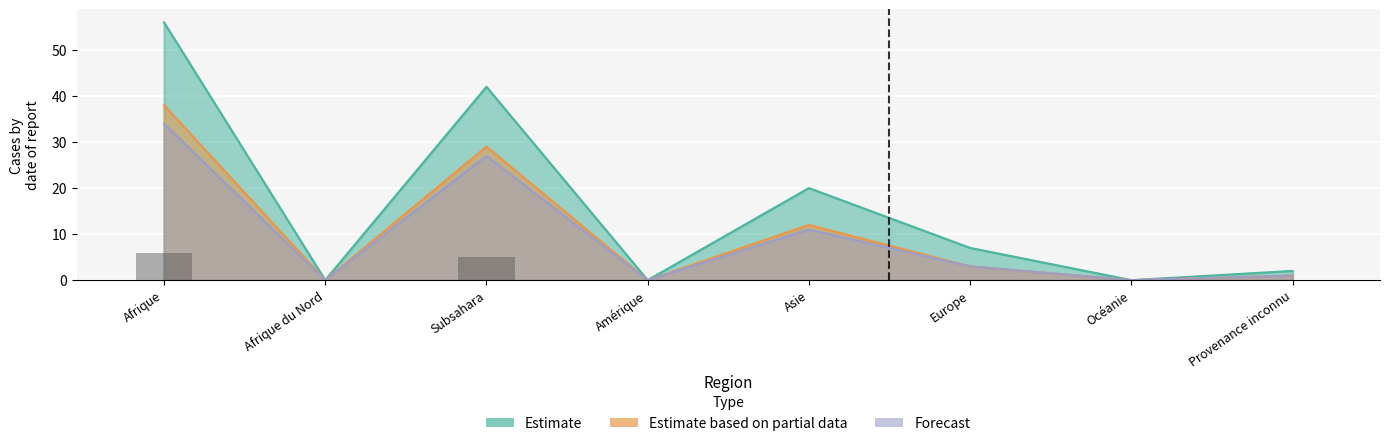

Is the value of Documents non obtenus at Afrique du Nord greater than the value of Documents obtenus at Amérique?

No